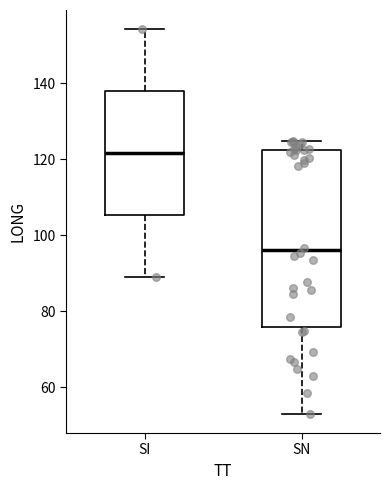

Where does the lower whisker of the box for SI end on the y-axis? The values are not printed on the chart, so give them approximately, as read against the axis.

90